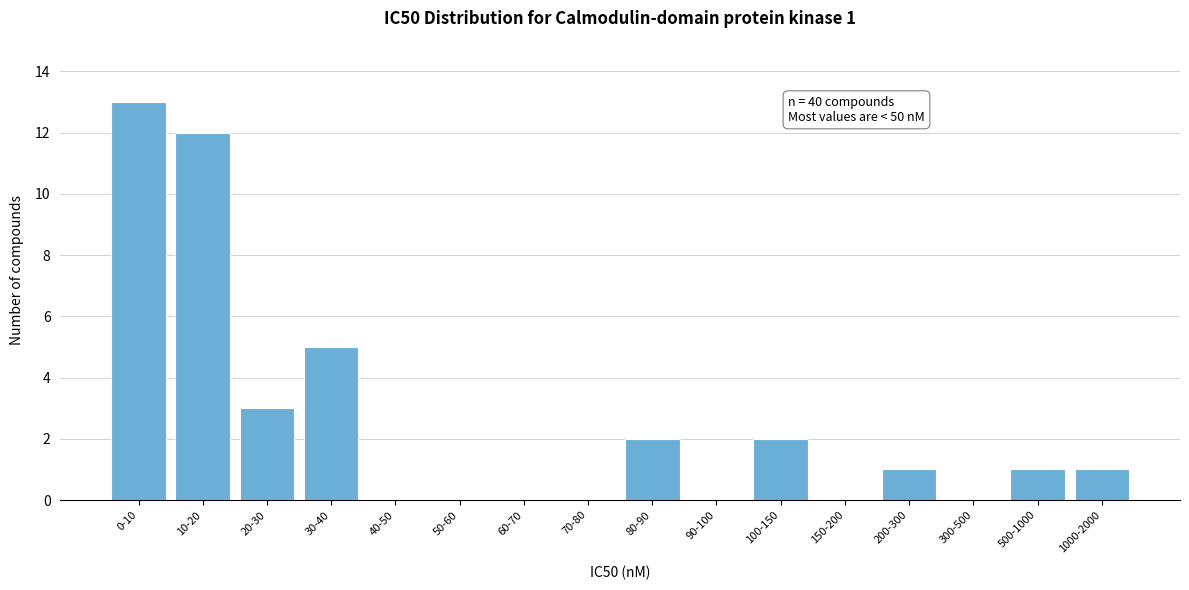

Reading left to right, extract all data points from this chart.

0-10=13	10-20=12	20-30=3	30-40=5	40-50=0	50-60=0	60-70=0	70-80=0	80-90=2	90-100=0	100-150=2	150-200=0	200-300=1	300-500=0	500-1000=1	1000-2000=1